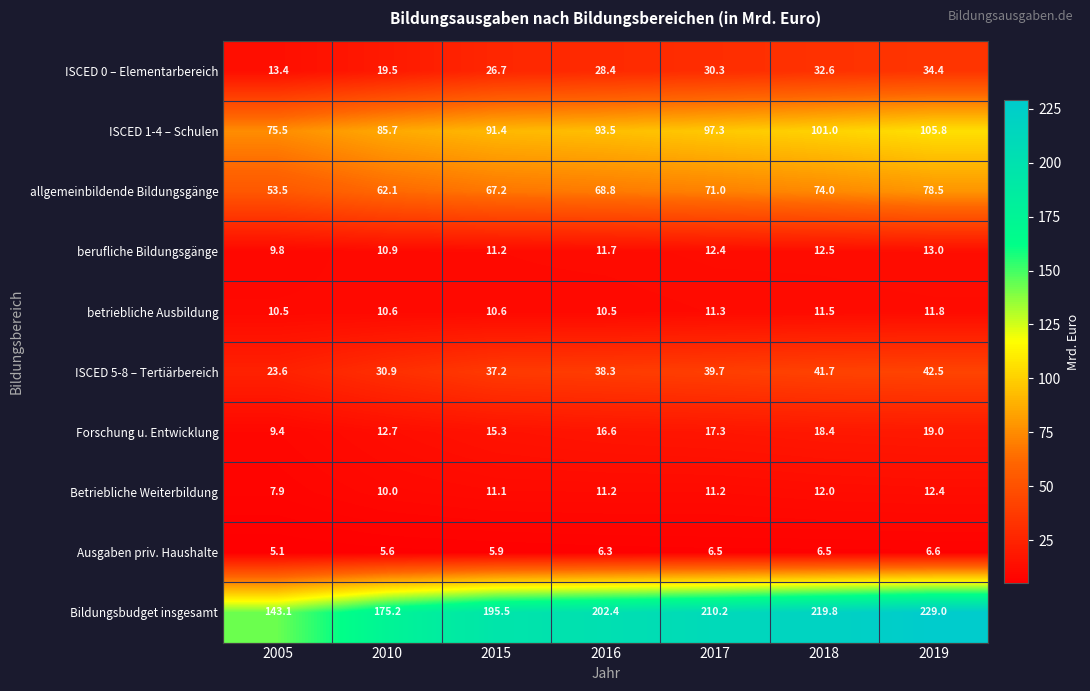

Which label corresponds to the smallest value in the chart?

2005